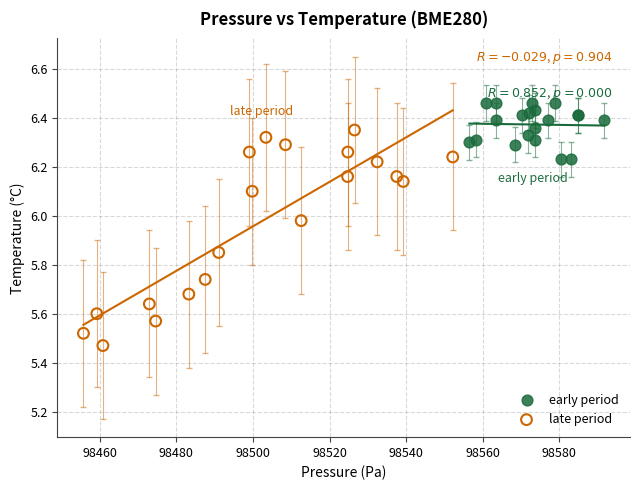

Which series contains the highest Y value?

early period